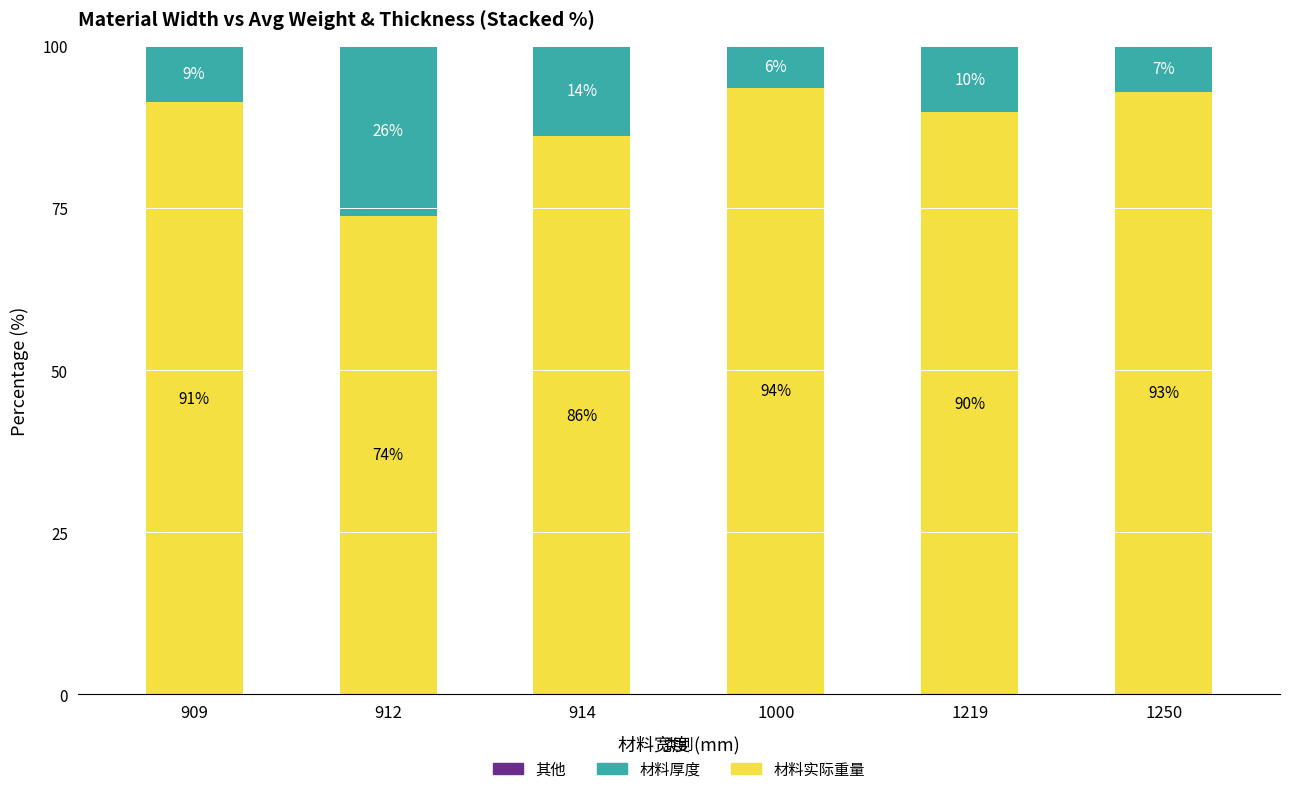

At which label does 材料实际重量 reach its peak?

1000